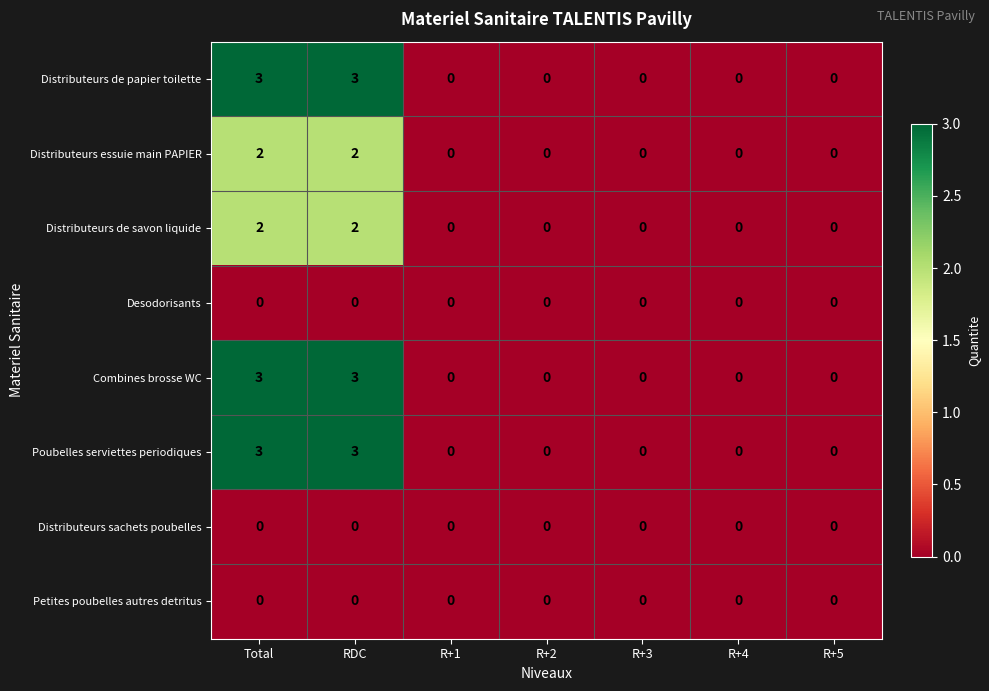

What is the greatest value displayed?

3